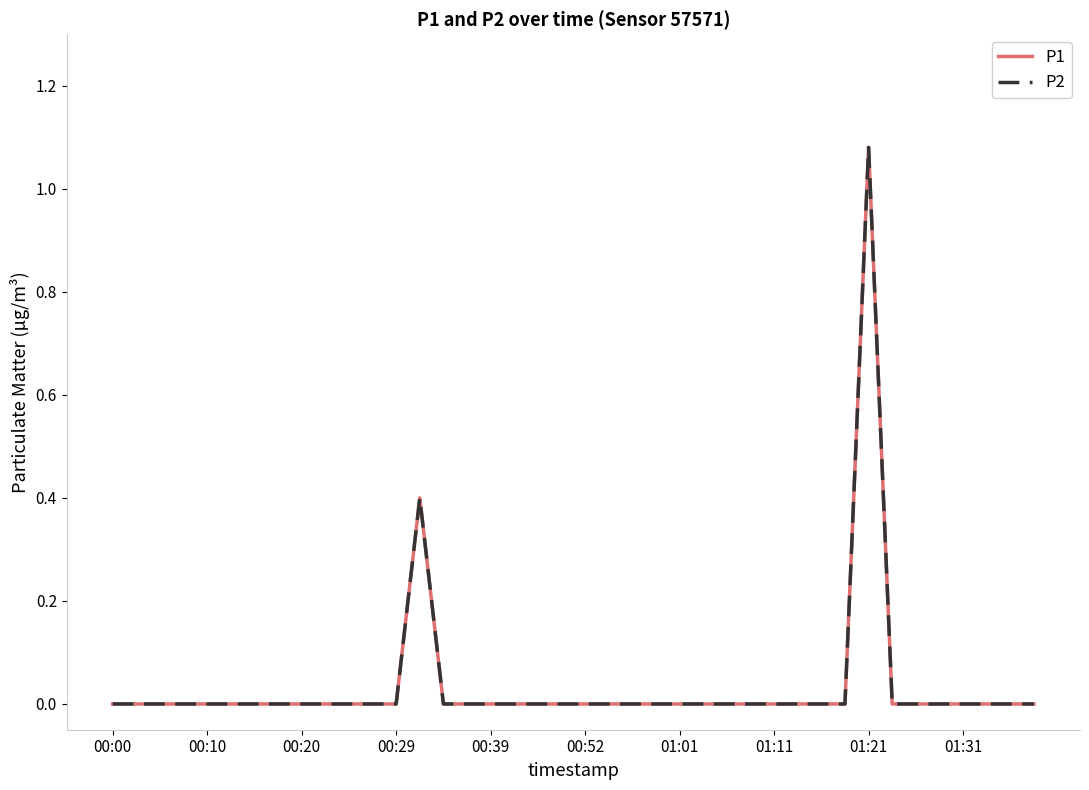

Does the chart have visible grid lines?

No